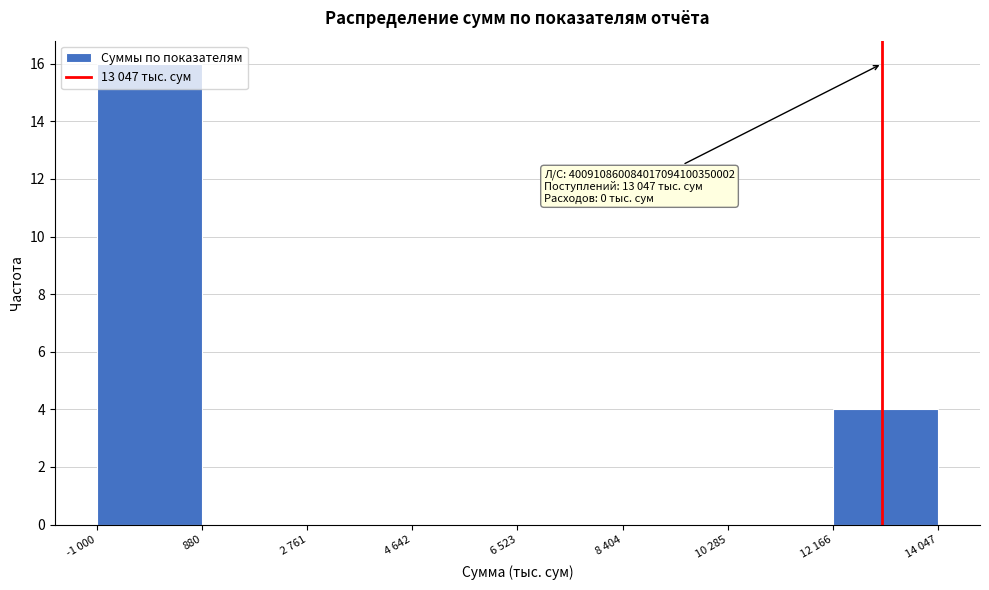

What is the greatest value displayed?

16